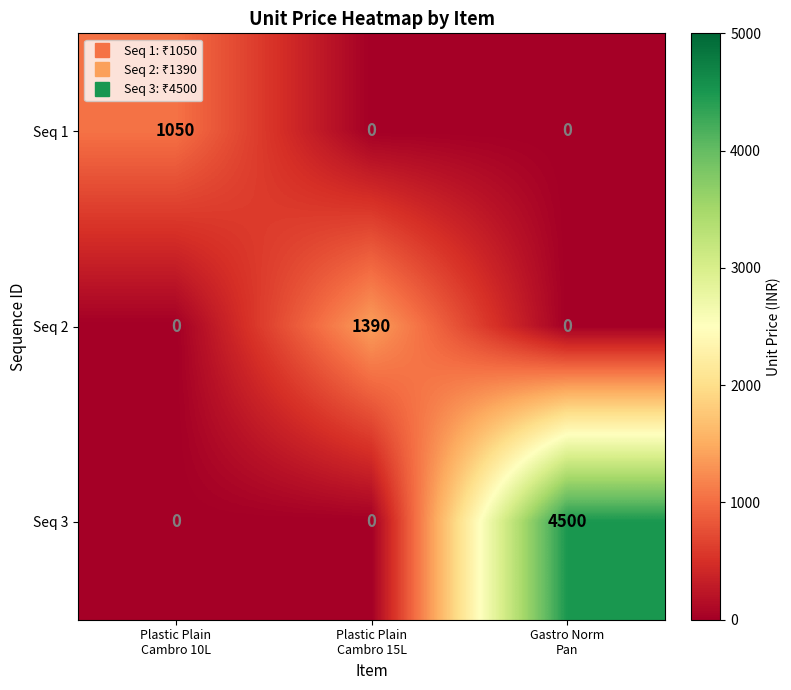

How many Seq 2 values are between 0 and 1390?

3